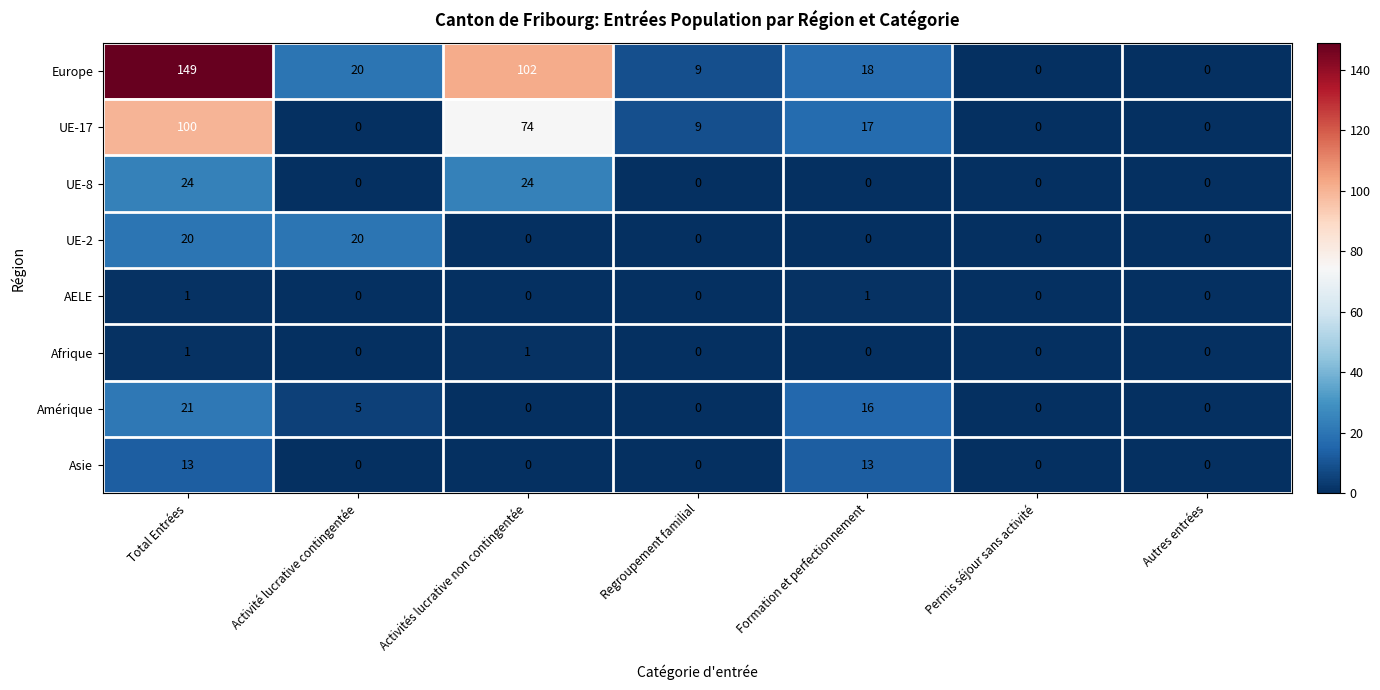

What is the sum of the Amérique values at Permis séjour sans activité and Activité lucrative contingentée?

5